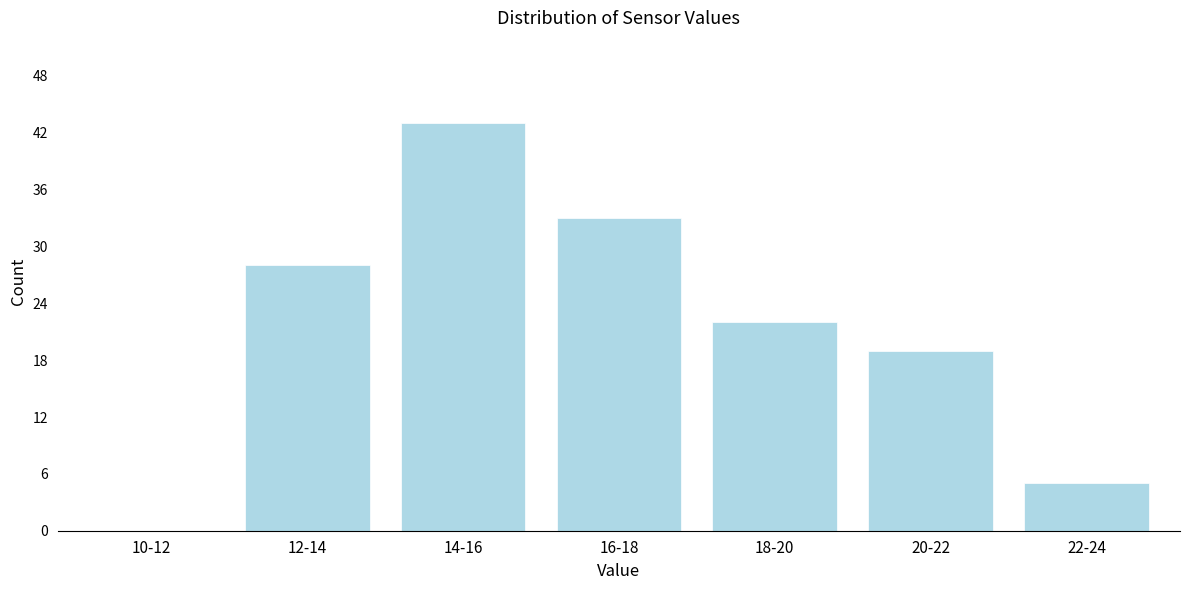

Reading left to right, what are all the values shown in this chart?

10-12=0	12-14=28	14-16=43	16-18=33	18-20=22	20-22=19	22-24=5